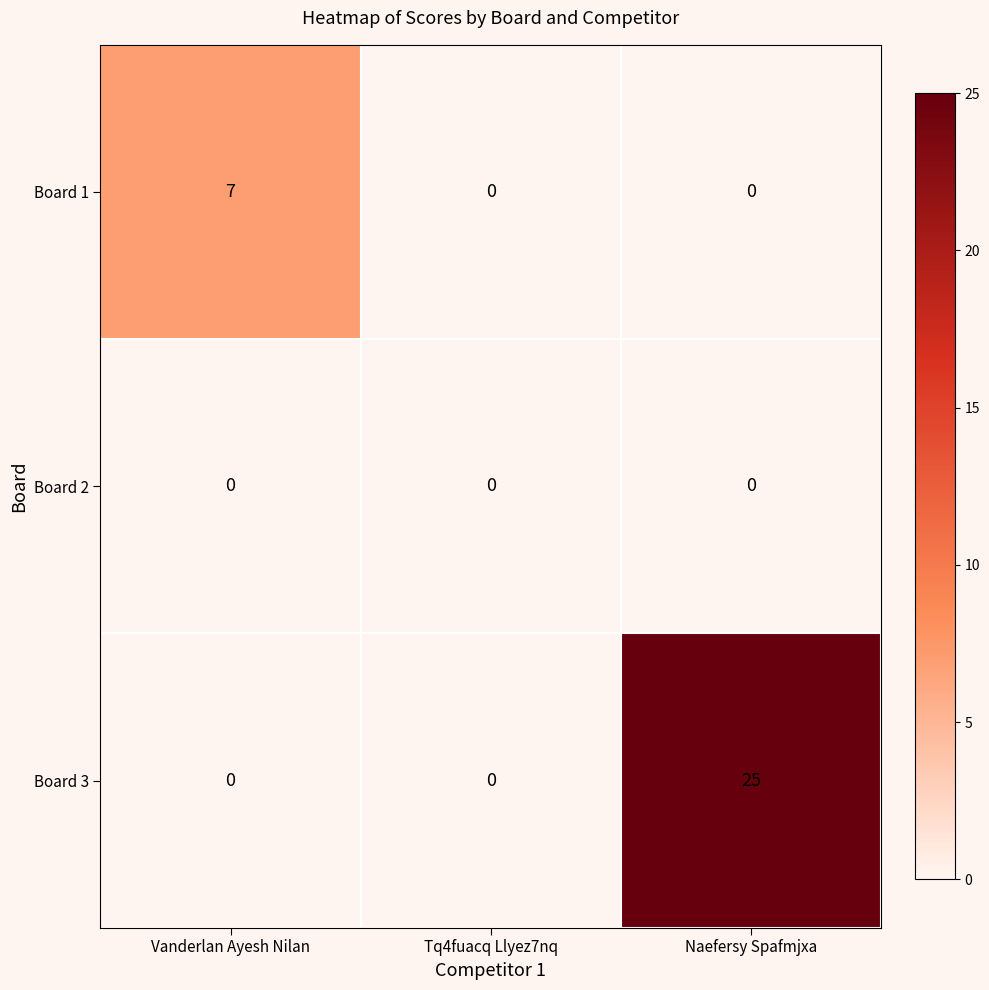

What is the spread (max minus min) of values at Naefersy Spafmjxa?

25